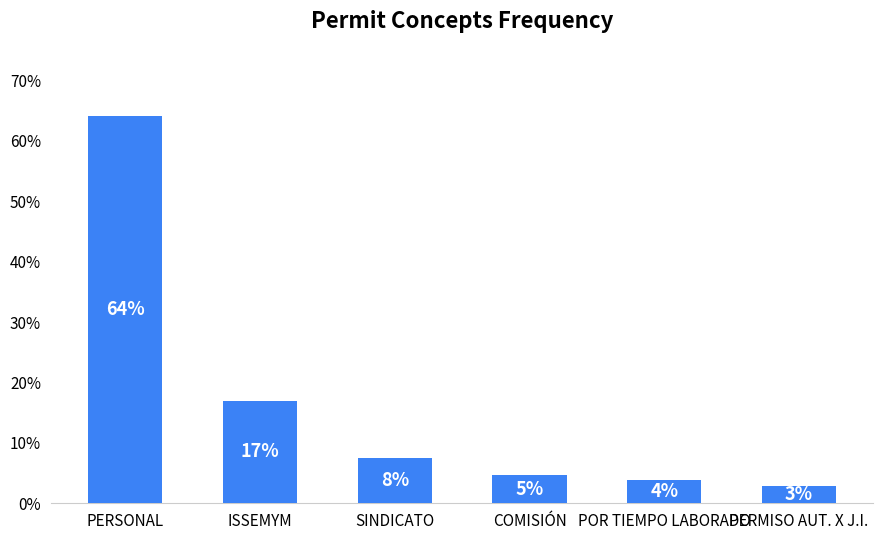

Are the bars horizontal?

No